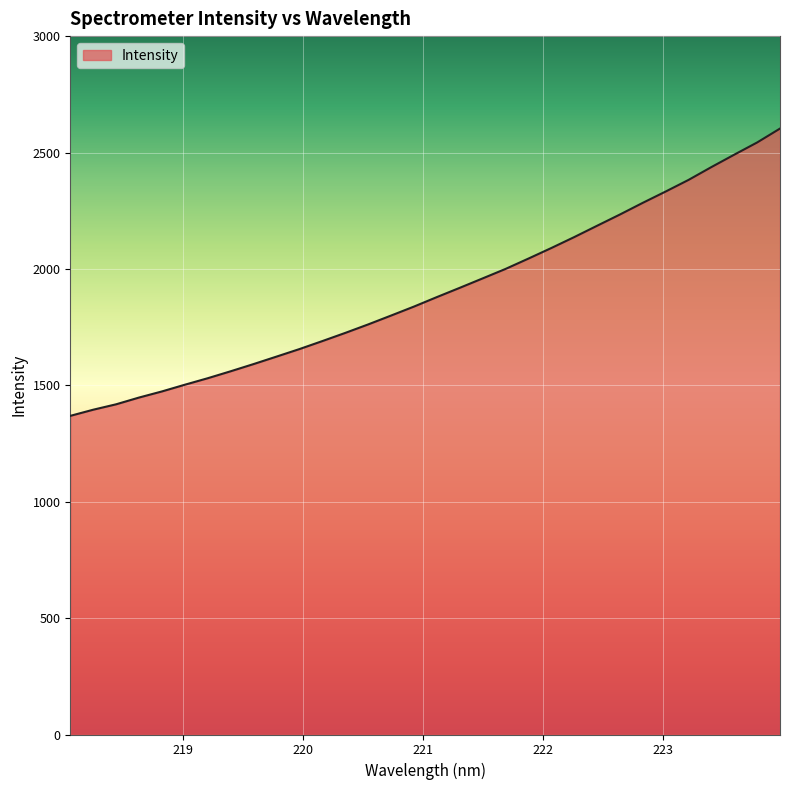

What is the difference between the maximum and minimum values?

1234.1